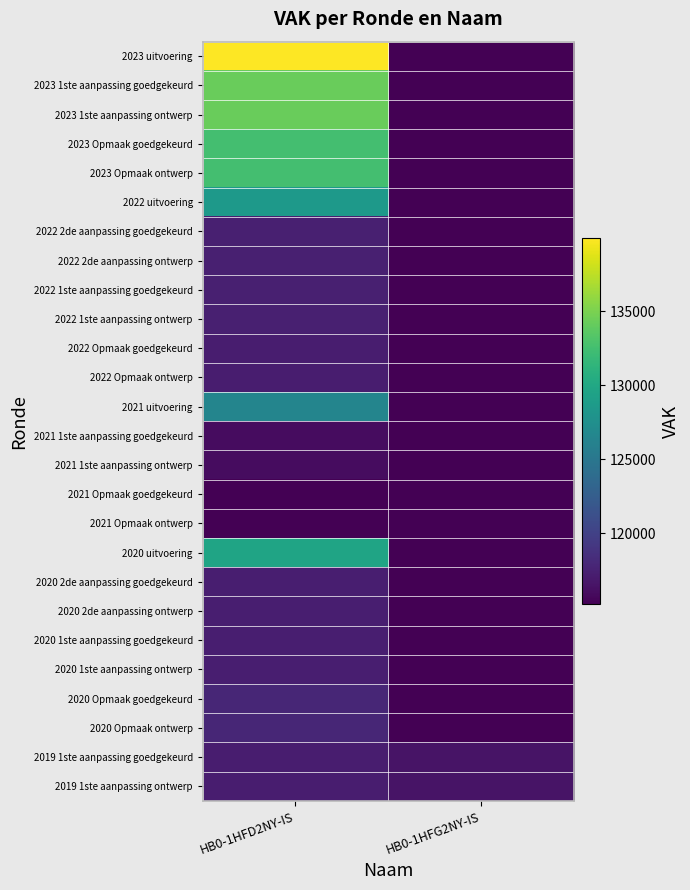

Which series has the largest total across all categories?

2023 uitvoering